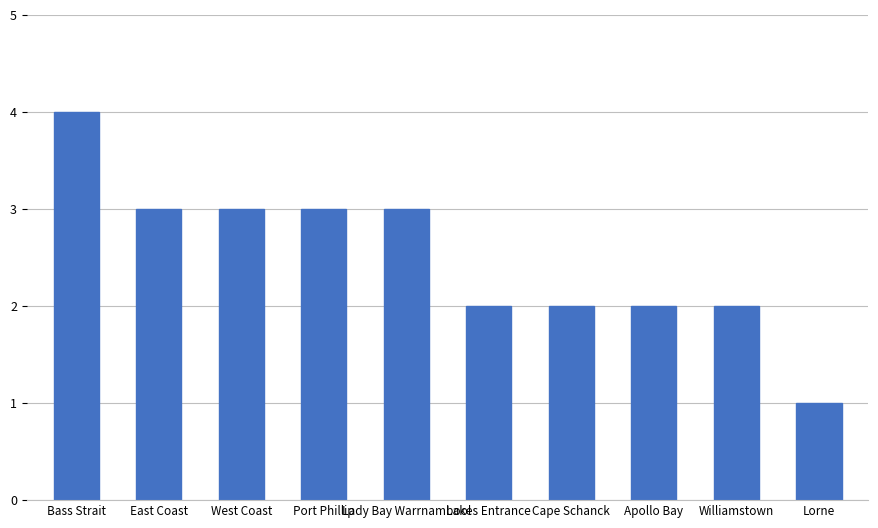

The value at Lakes Entrance is 2. True or false?

True